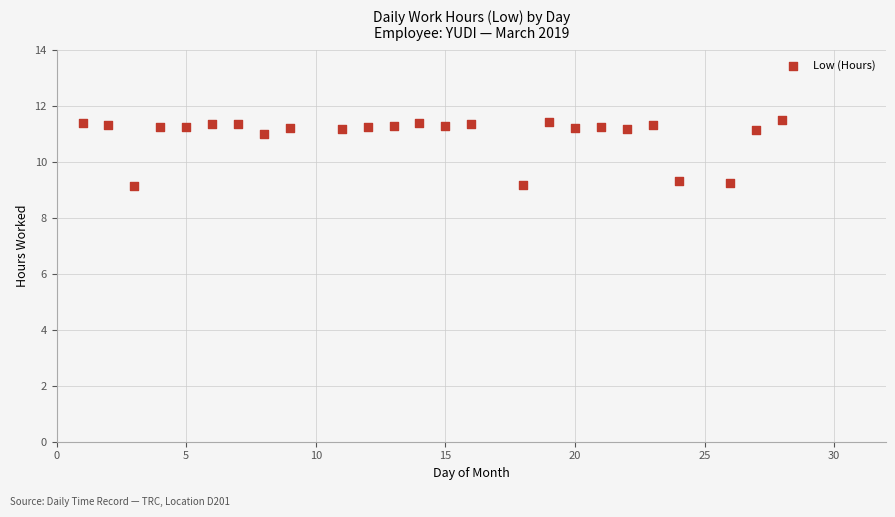

What is the range of X values (max minus min)?

27.0